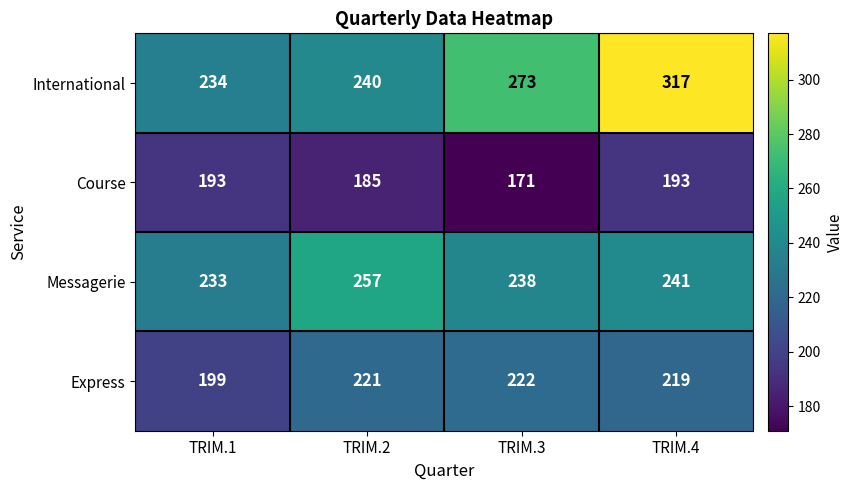

The value of International at TRIM.4 is 317. True or false?

True